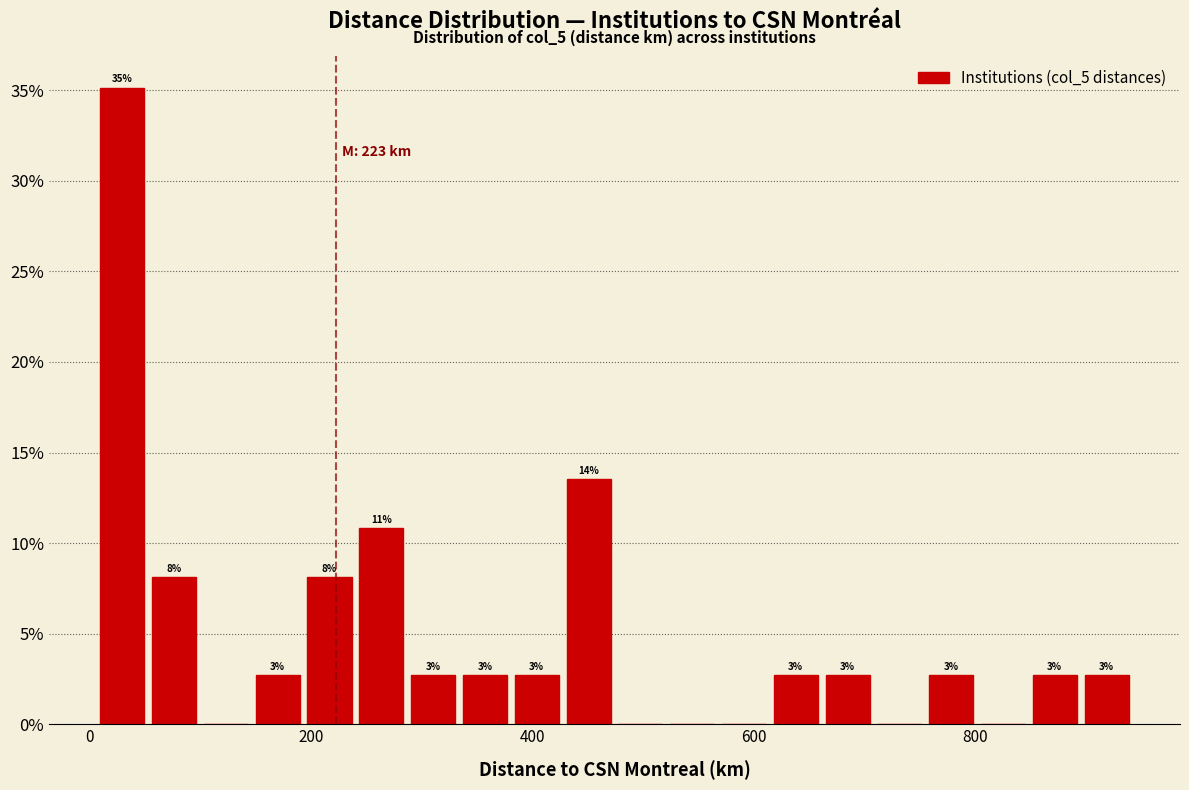

Read against the x-axis, roughly where is the centre of the tallest bar?

20